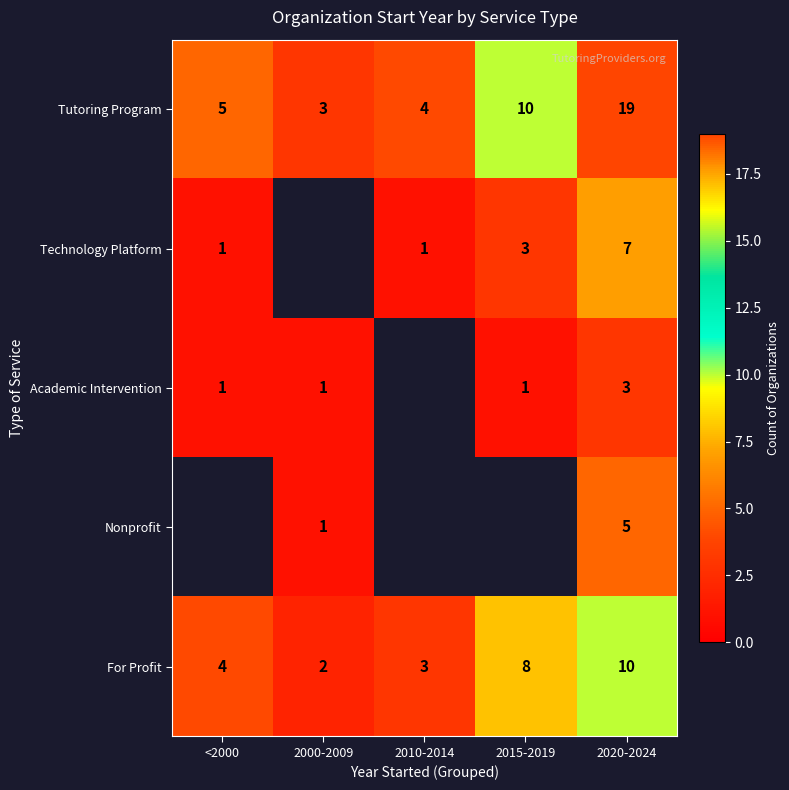

Rank the categories by For Profit value from highest to lowest.

2020-2024, 2015-2019, <2000, 2010-2014, 2000-2009